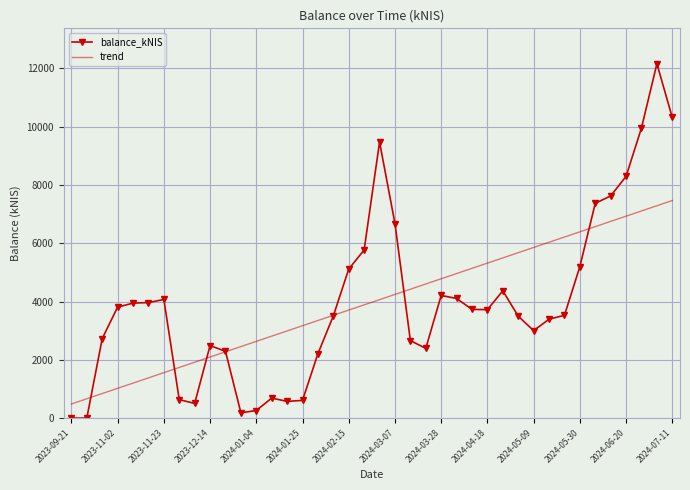

What is the lowest value of the trend series?

485.7